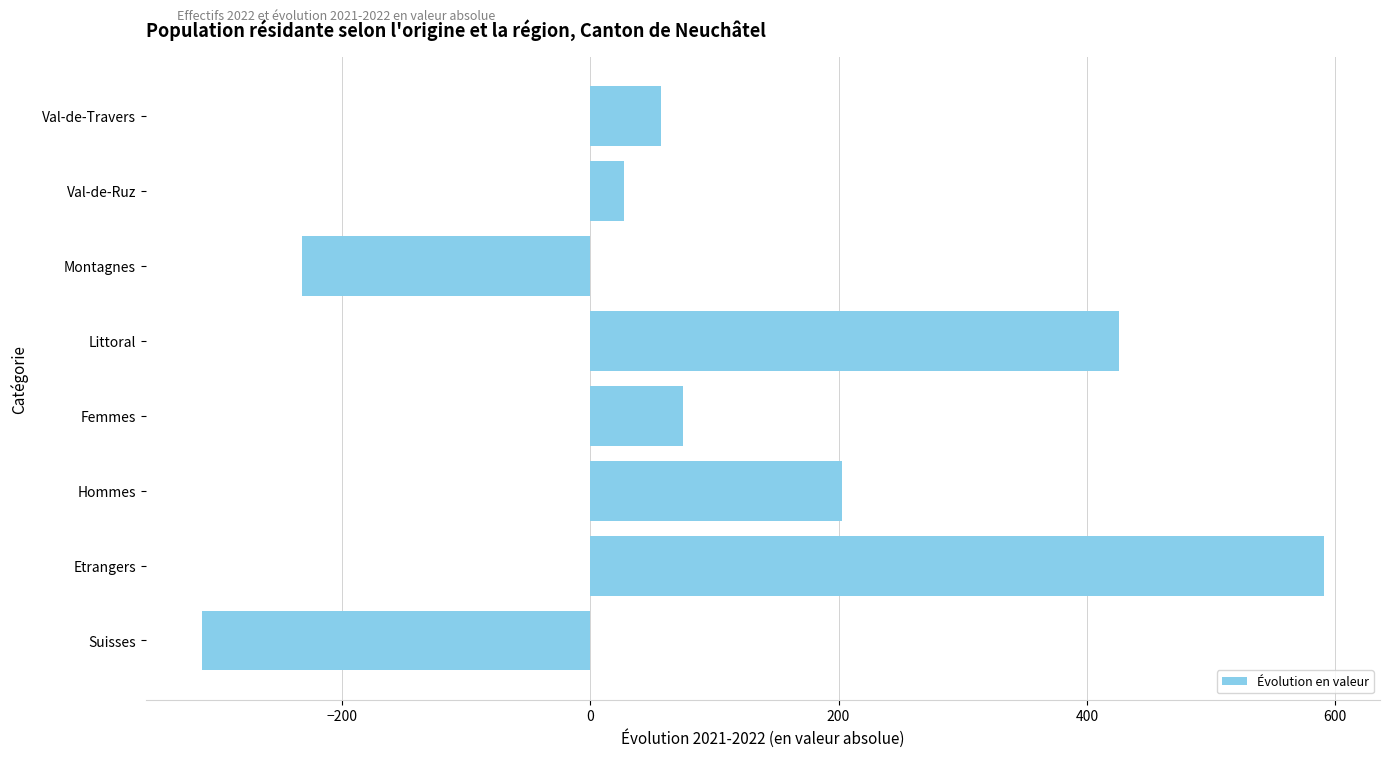

Does the chart contain any negative values?

Yes